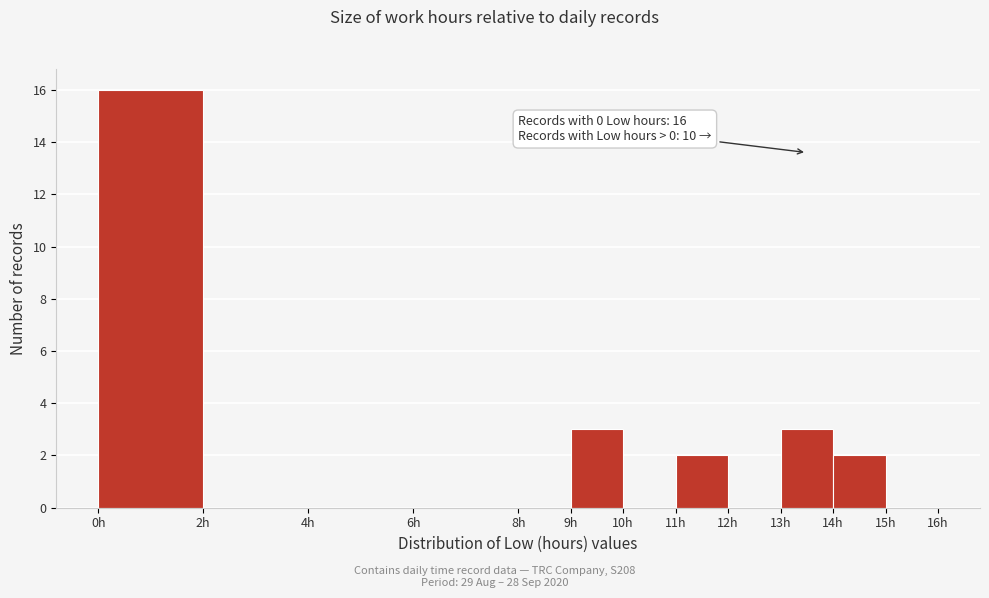

Over which range of the x-axis is the bar tallest?

0 to 2